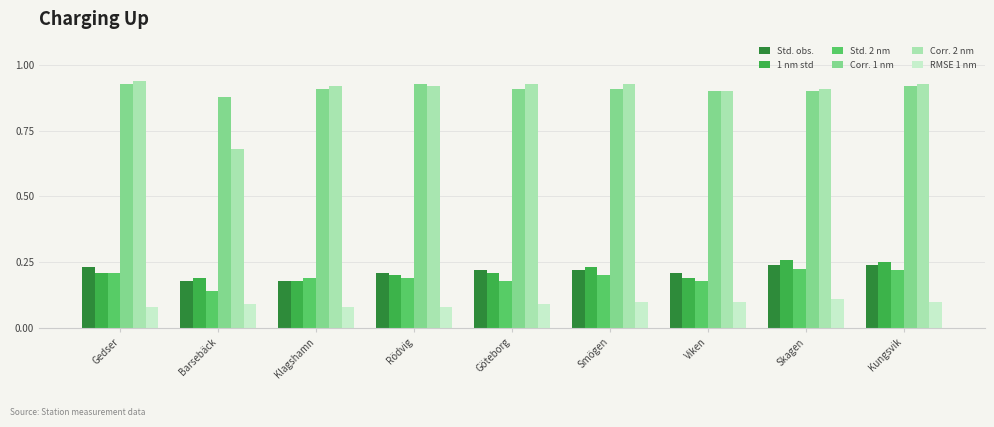

What is the sum of all Corr. 1 nm values?

8.2